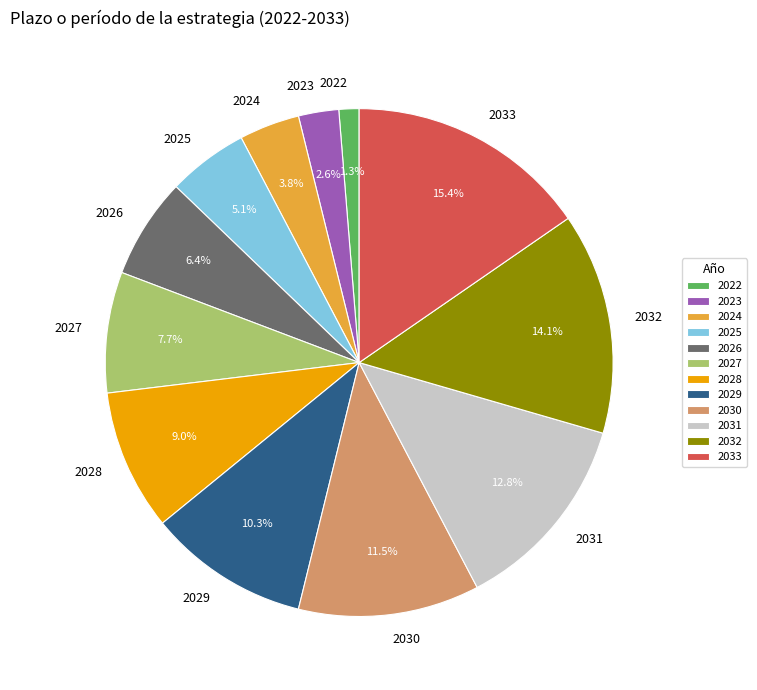

What percentage is the 2022 slice, to the nearest percent?

1%